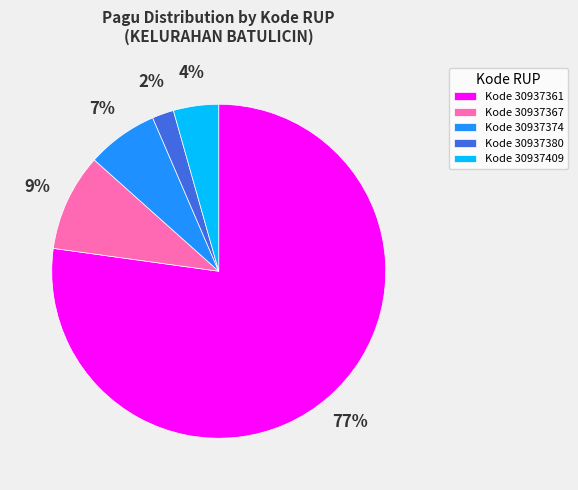

Which has a higher value, Kode 30937380 or Kode 30937374?

Kode 30937374